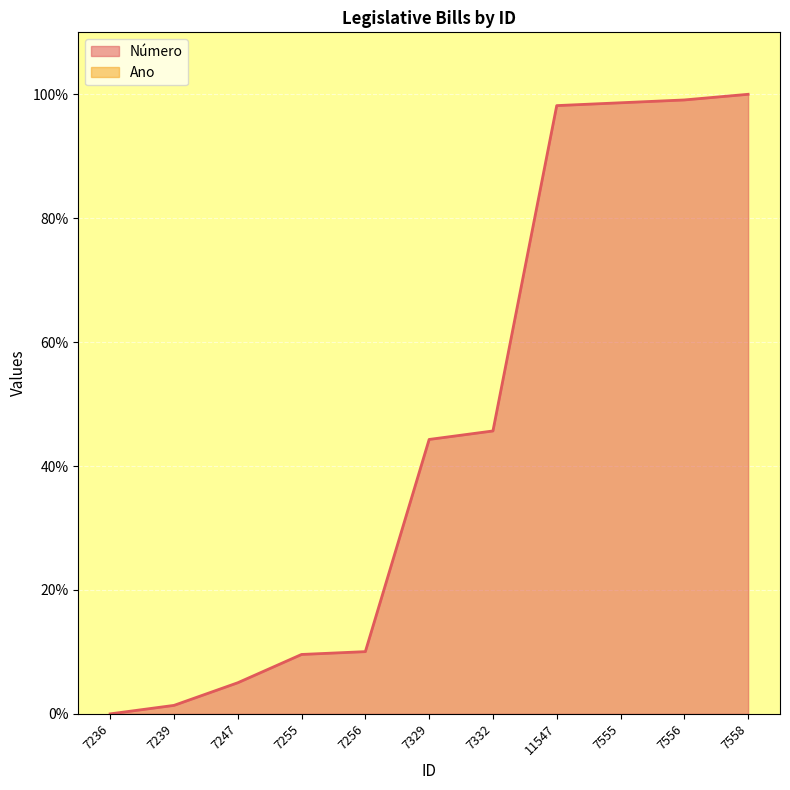

Rank the categories by value from highest to lowest.

7558, 7556, 7555, 11547, 7332, 7329, 7256, 7255, 7247, 7239, 7236